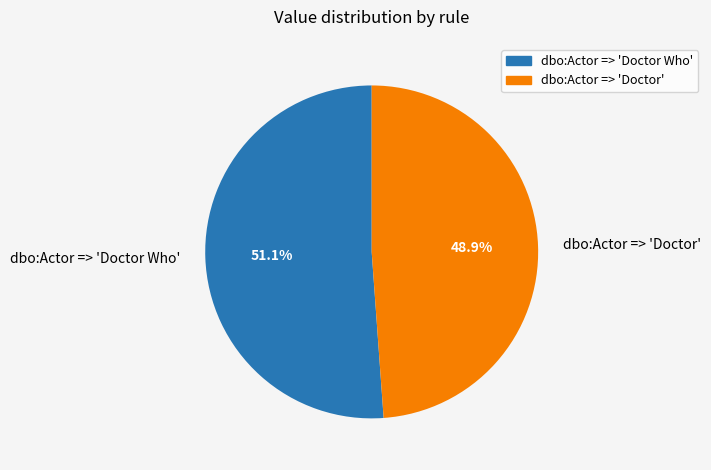

Between dbo:Actor => 'Doctor Who' and dbo:Actor => 'Doctor', which is larger?

dbo:Actor => 'Doctor Who'